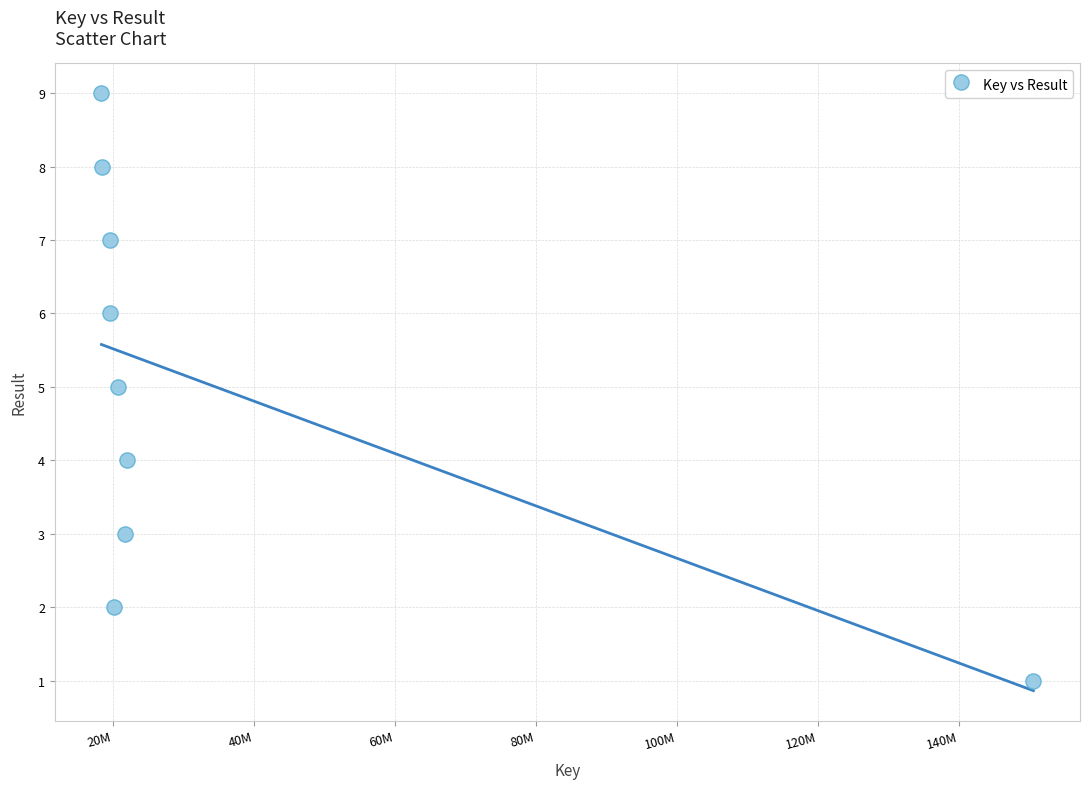

What is the average X value?

34591241